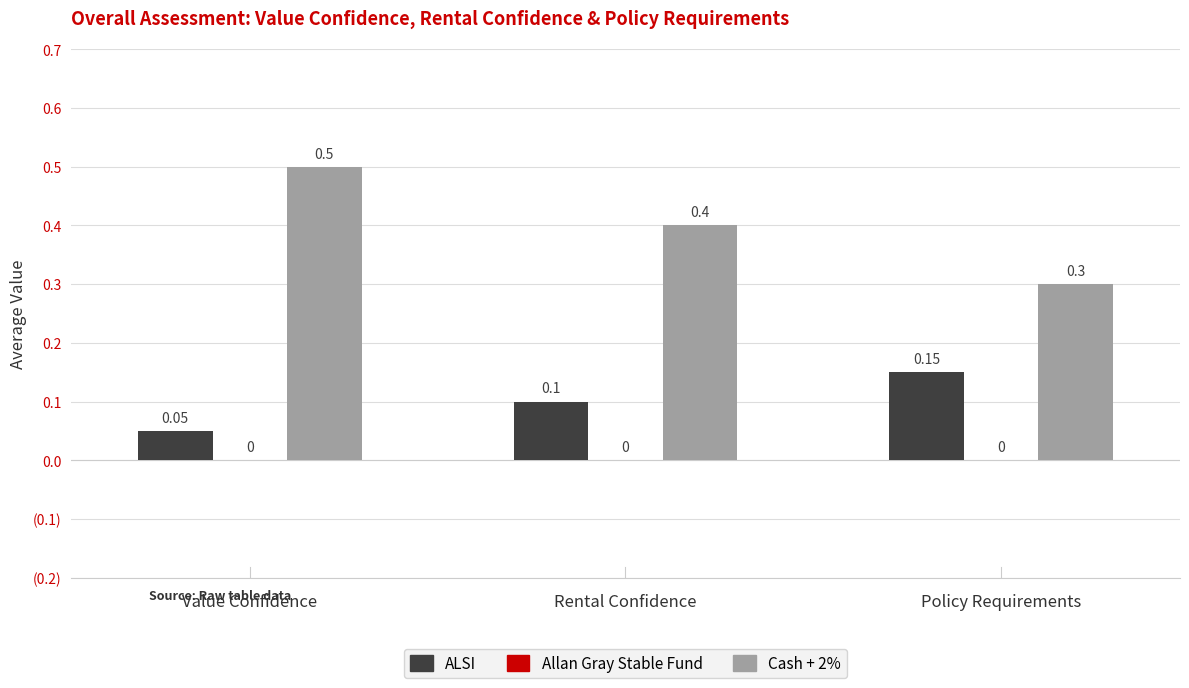

Are the bars horizontal?

No